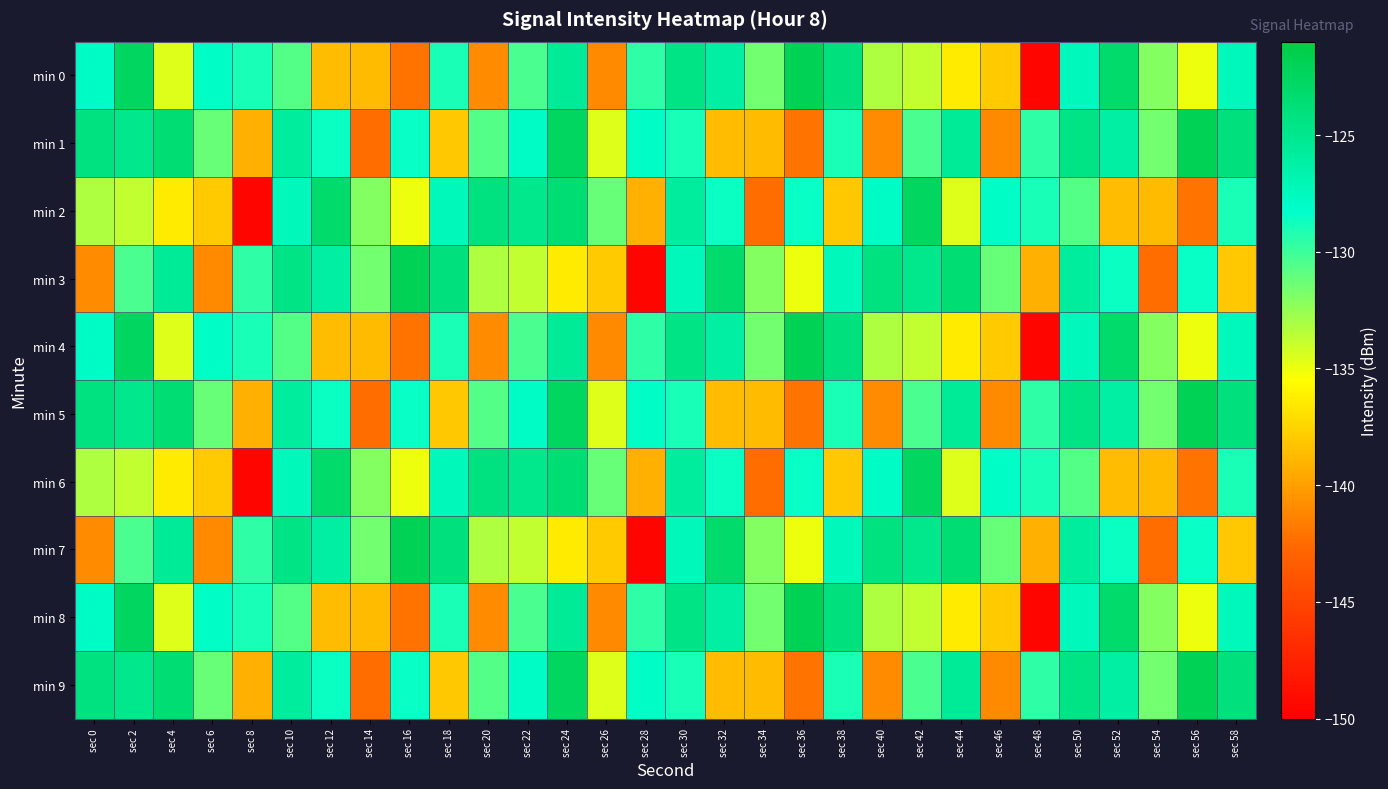

Which series has the largest total across all categories?

min 1